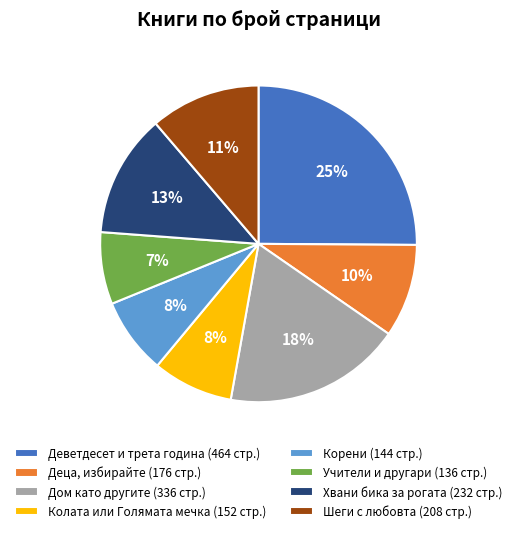

The Деца, избирайте slice represents 18% of the pie. True or false?

False